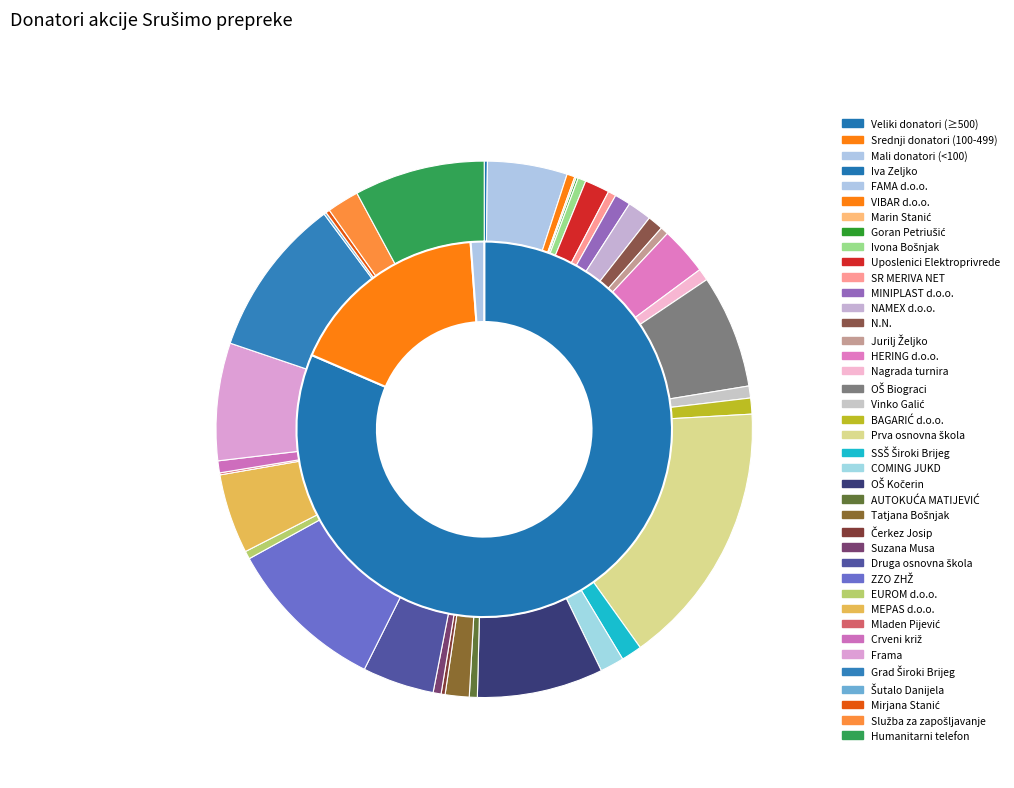

Count the number of slices in the pie.

37